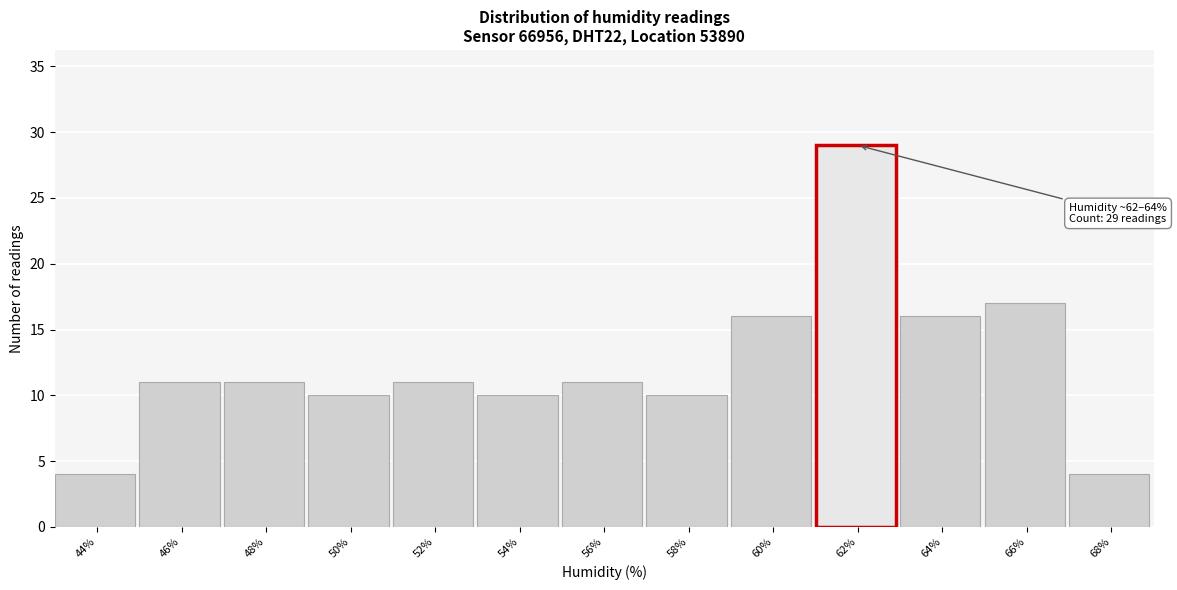

Reading left to right, extract all data points from this chart.

4	11	11	10	11	10	11	10	16	29	16	17	4